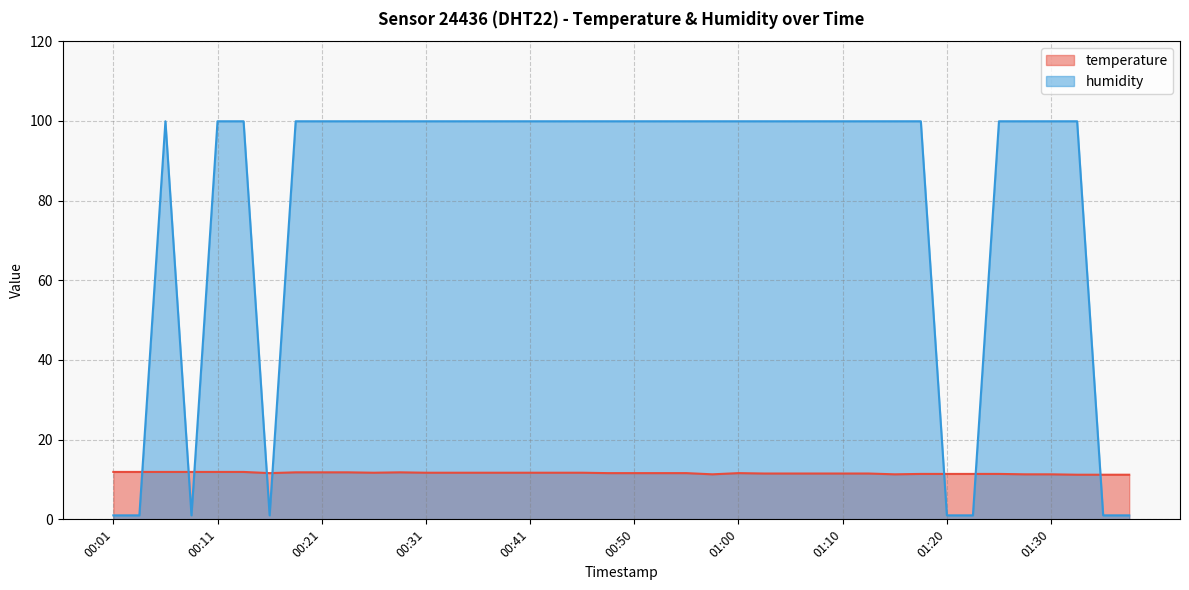

Reading left to right, what are all the values shown in this chart?

temperature: 00:01=11.9	00:03=11.9	00:06=11.9	00:08=11.9	00:11=11.9	00:13=11.9	00:16=11.6	00:18=11.8	00:21=11.8	00:23=11.8	00:26=11.7	00:28=11.8	00:31=11.7	00:33=11.7	00:36=11.7	00:38=11.7	00:41=11.7	00:43=11.7	00:45=11.7	00:48=11.6	00:50=11.6	00:53=11.6	00:55=11.6	00:58=11.3	01:00=11.6	01:03=11.5	01:05=11.5	01:08=11.5	01:10=11.5	01:13=11.5	01:15=11.3	01:18=11.4	01:20=11.4	01:22=11.4	01:25=11.4	01:27=11.3	01:30=11.3	01:32=11.2	01:35=11.2	01:37=11.2
humidity: 00:01=1.0	00:03=1.0	00:06=99.9	00:08=1.0	00:11=99.9	00:13=99.9	00:16=1.0	00:18=99.9	00:21=99.9	00:23=99.9	00:26=99.9	00:28=99.9	00:31=99.9	00:33=99.9	00:36=99.9	00:38=99.9	00:41=99.9	00:43=99.9	00:45=99.9	00:48=99.9	00:50=99.9	00:53=99.9	00:55=99.9	00:58=99.9	01:00=99.9	01:03=99.9	01:05=99.9	01:08=99.9	01:10=99.9	01:13=99.9	01:15=99.9	01:18=99.9	01:20=1.0	01:22=1.0	01:25=99.9	01:27=99.9	01:30=99.9	01:32=99.9	01:35=1.0	01:37=1.0